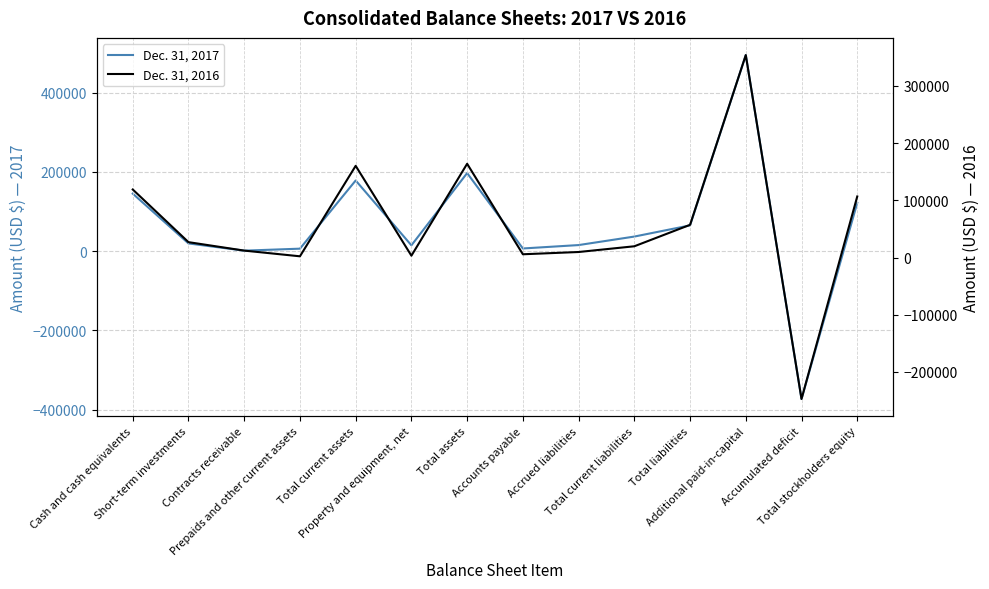

What is the value of the Dec. 31, 2017 point at the 6th from the left?

14810